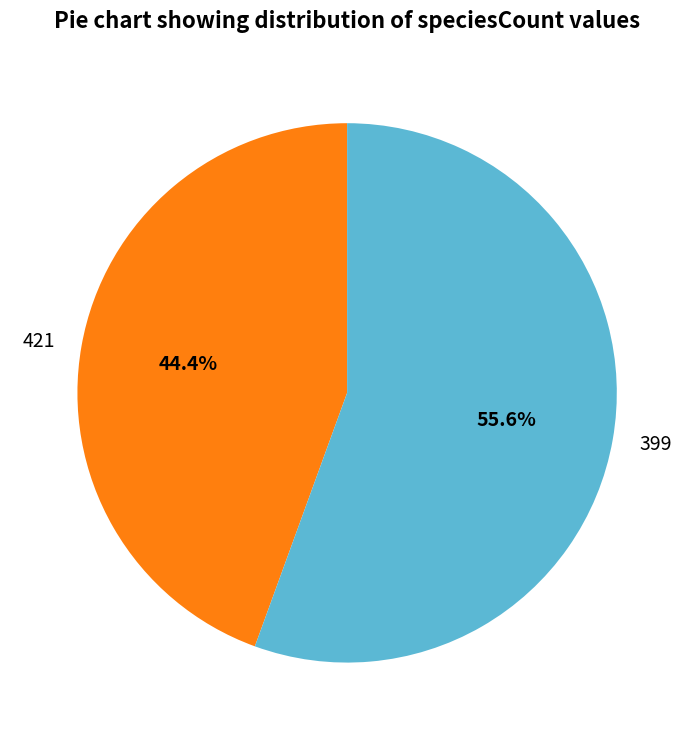

What is the largest slice in the pie chart?

399